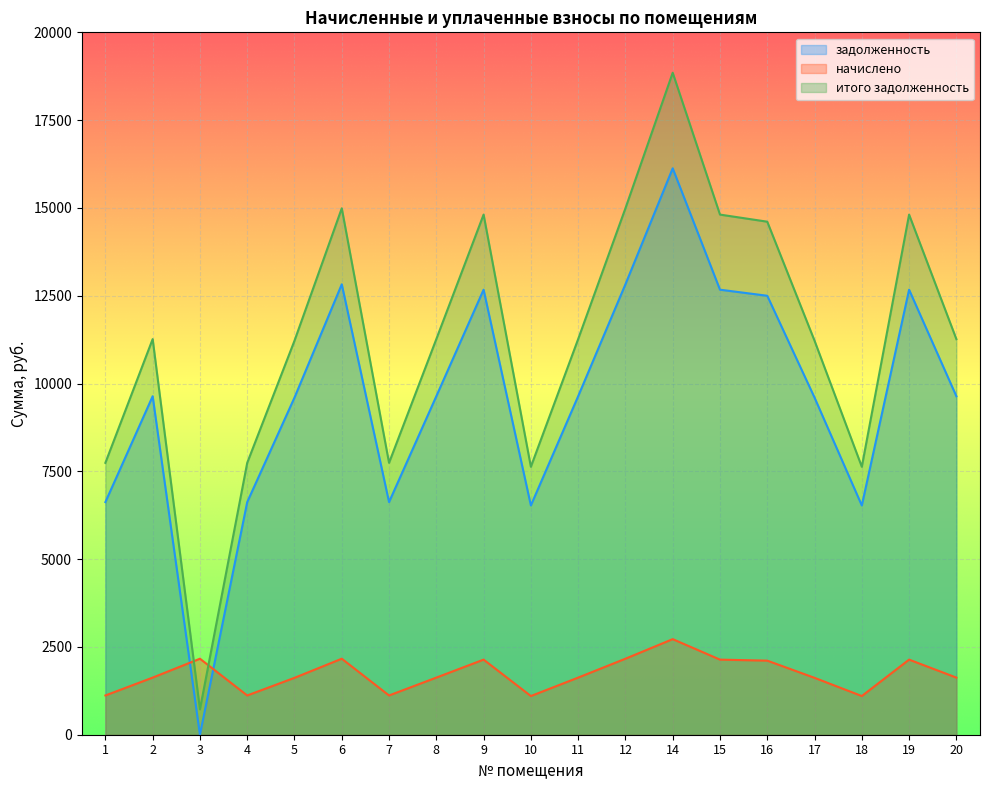

After their last crossing, which series has the higher values: задолженность or начислено?

задолженность